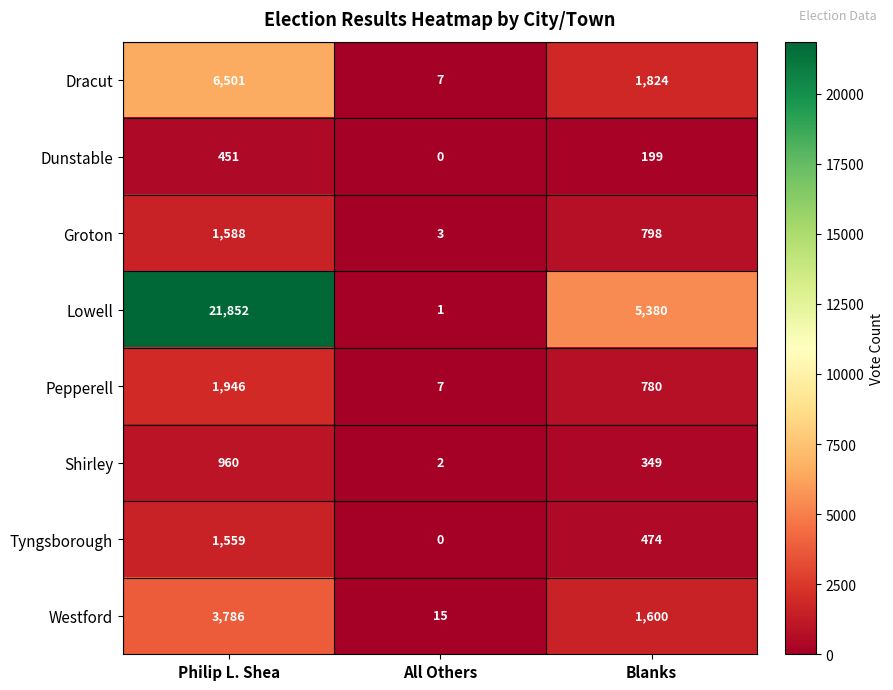

What is the greatest value displayed?

21852